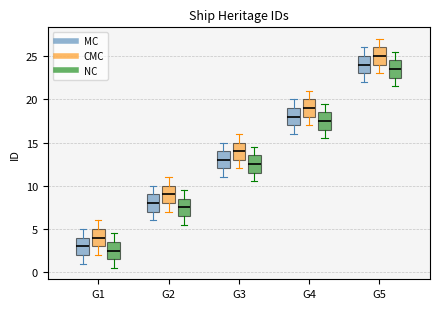

Reading left to right, read every box against the y-axis: the position of its median line, the range the box covers, and the ends of its whiskers. The values are not printed on the chart, so give them approximately, as read against the axis.

G1 (MC): median 3.0, box 2.0 to 4.0, whiskers 1.0 to 5.0
G1 (CMC): median 4.0, box 3.0 to 5.0, whiskers 2.0 to 6.0
G1 (NC): median 2.5, box 1.5 to 3.5, whiskers 0.5 to 4.5
G2 (MC): median 8.0, box 7.0 to 9.0, whiskers 6.0 to 10.0
G2 (CMC): median 9.0, box 8.0 to 10.0, whiskers 7.0 to 11.0
G2 (NC): median 7.5, box 6.5 to 8.5, whiskers 5.5 to 9.5
G3 (MC): median 13.0, box 12.0 to 14.0, whiskers 11.0 to 15.0
G3 (CMC): median 14.0, box 13.0 to 15.0, whiskers 12.0 to 16.0
G3 (NC): median 12.5, box 11.5 to 13.5, whiskers 10.5 to 14.5
G4 (MC): median 18.0, box 17.0 to 19.0, whiskers 16.0 to 20.0
G4 (CMC): median 19.0, box 18.0 to 20.0, whiskers 17.0 to 21.0
G4 (NC): median 17.5, box 16.5 to 18.5, whiskers 15.5 to 19.5
G5 (MC): median 24.0, box 23.0 to 25.0, whiskers 22.0 to 26.0
G5 (CMC): median 25.0, box 24.0 to 26.0, whiskers 23.0 to 27.0
G5 (NC): median 23.5, box 22.5 to 24.5, whiskers 21.5 to 25.5